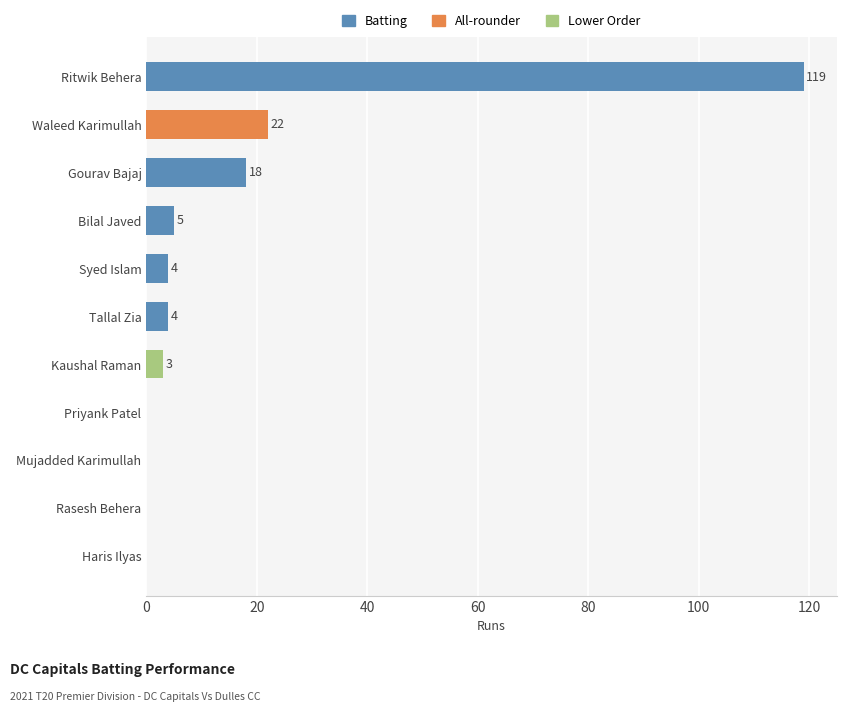

True or false: the data shows 0 at Mujadded Karimullah.

True